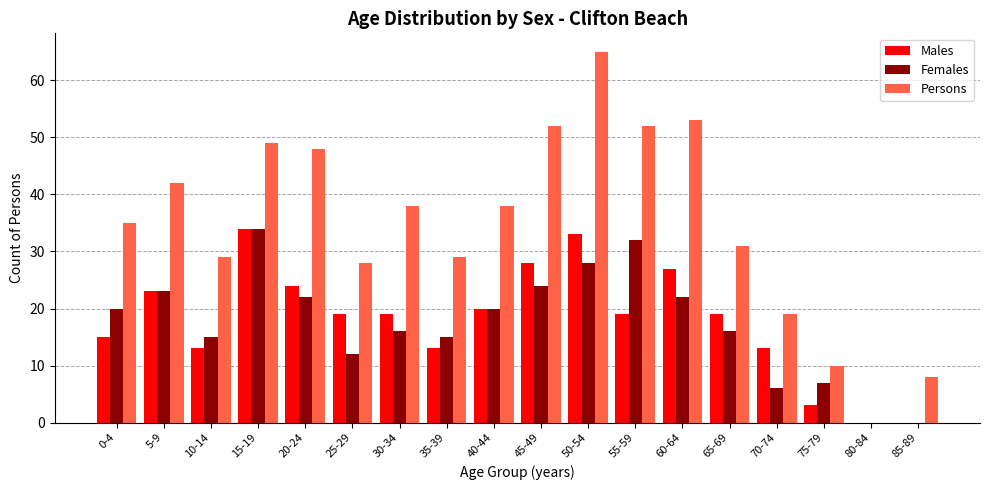

Which series has the largest total across all categories?

Persons